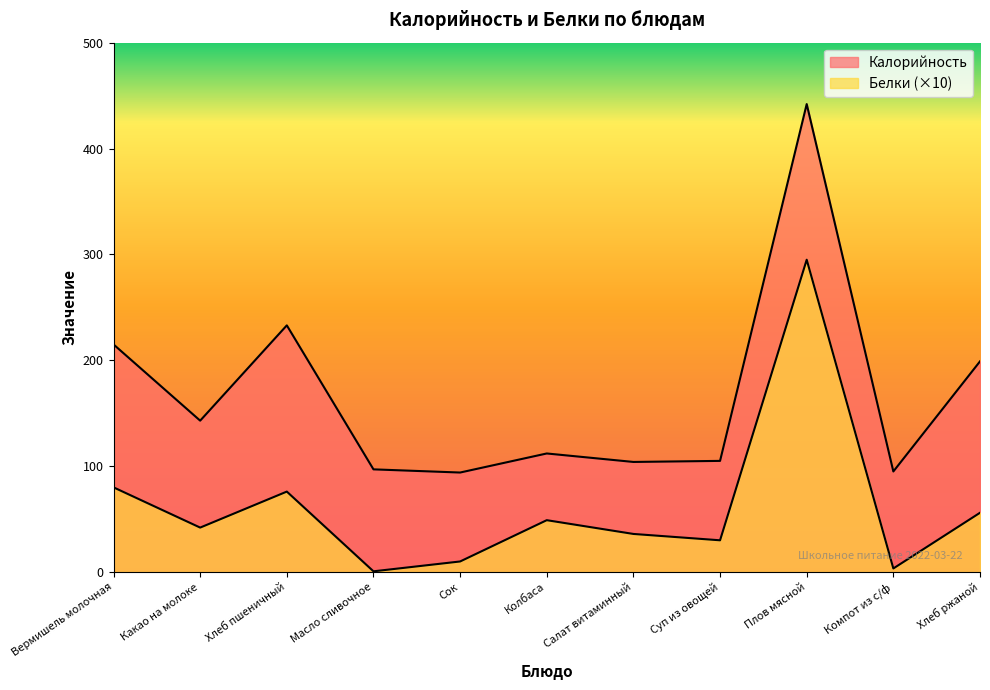

At which category is the sum across all series the highest?

Плов мясной